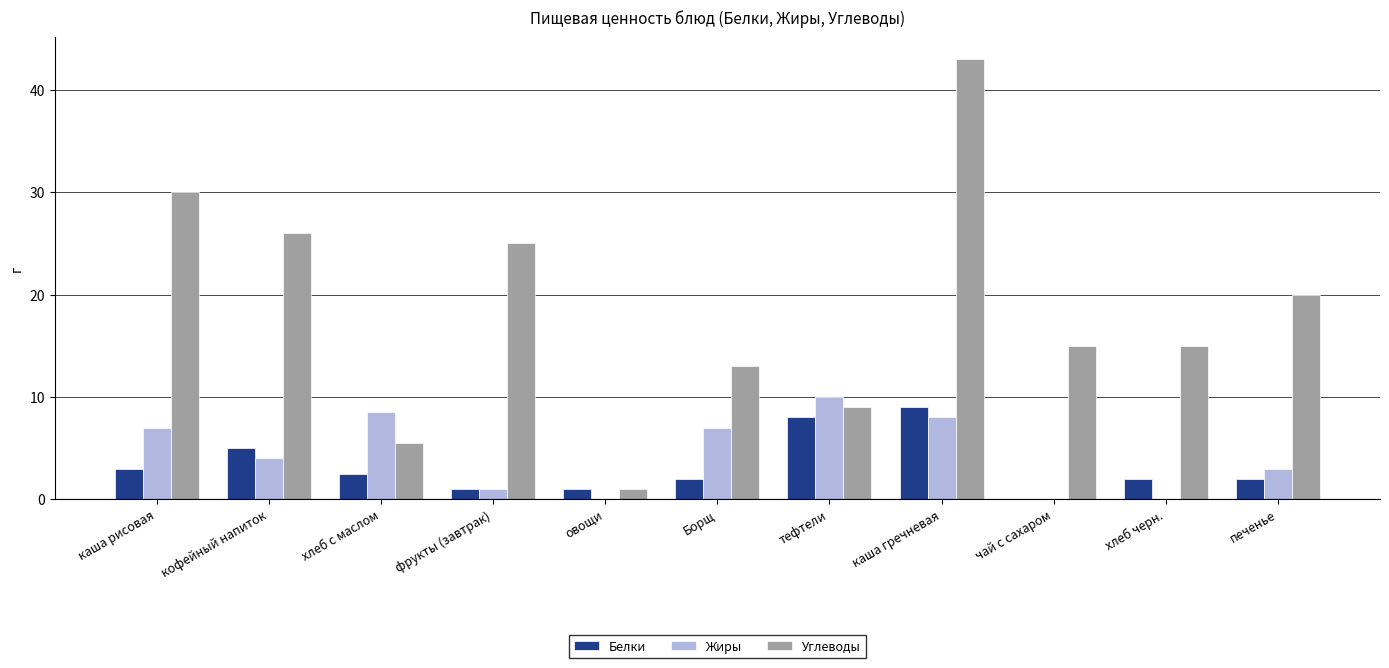

Which series has the largest total across all categories?

Углеводы